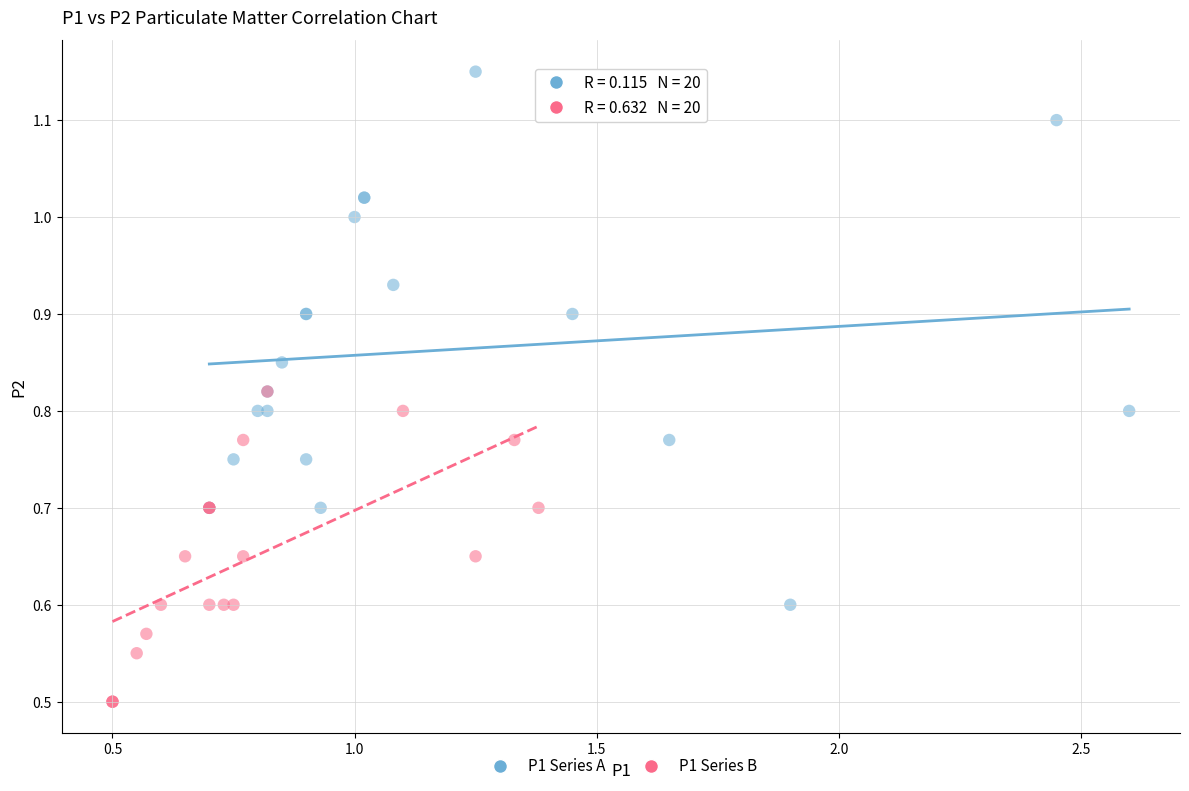

What are all the series names shown in the legend?

P1 Series A, P1 Series B